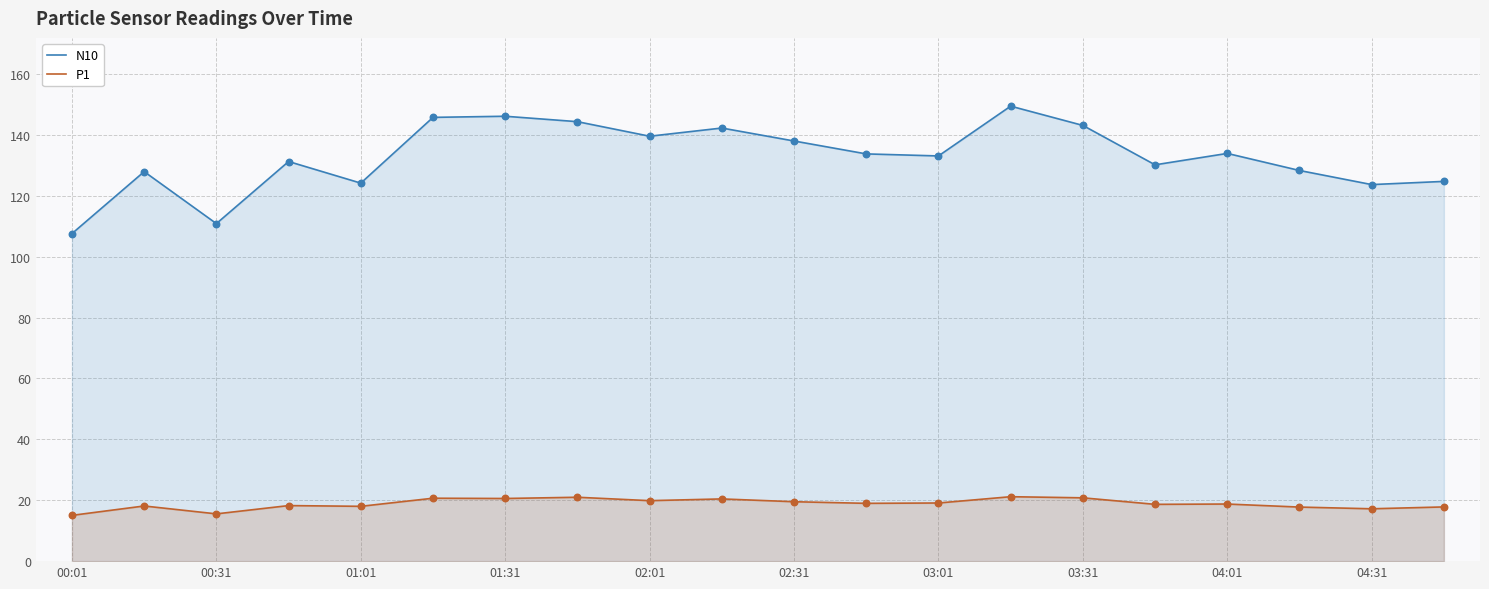

Which series has the largest total across all categories?

N10